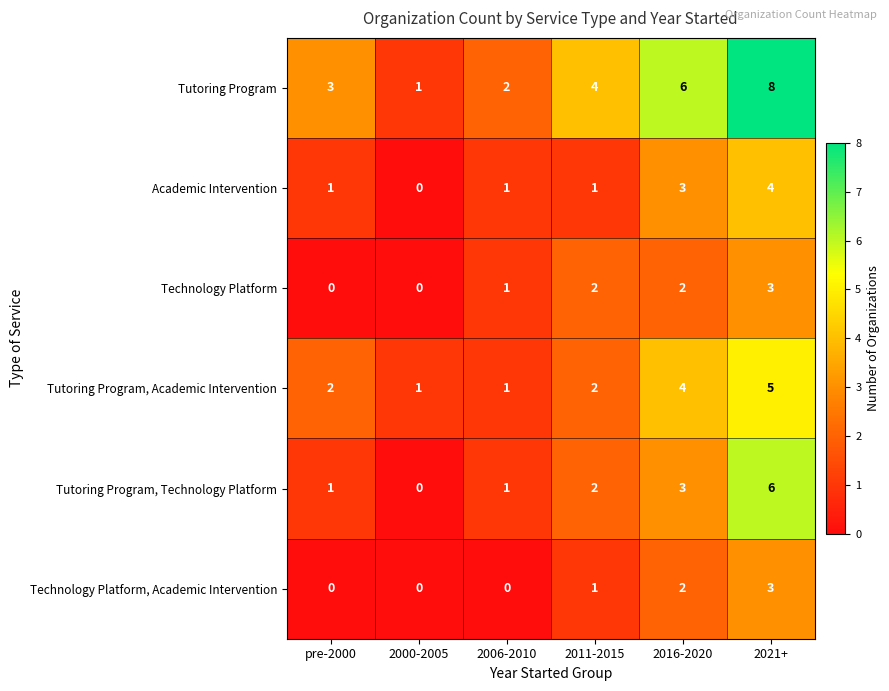

Is it true that Technology Platform, Academic Intervention equals 1 at pre-2000?

False